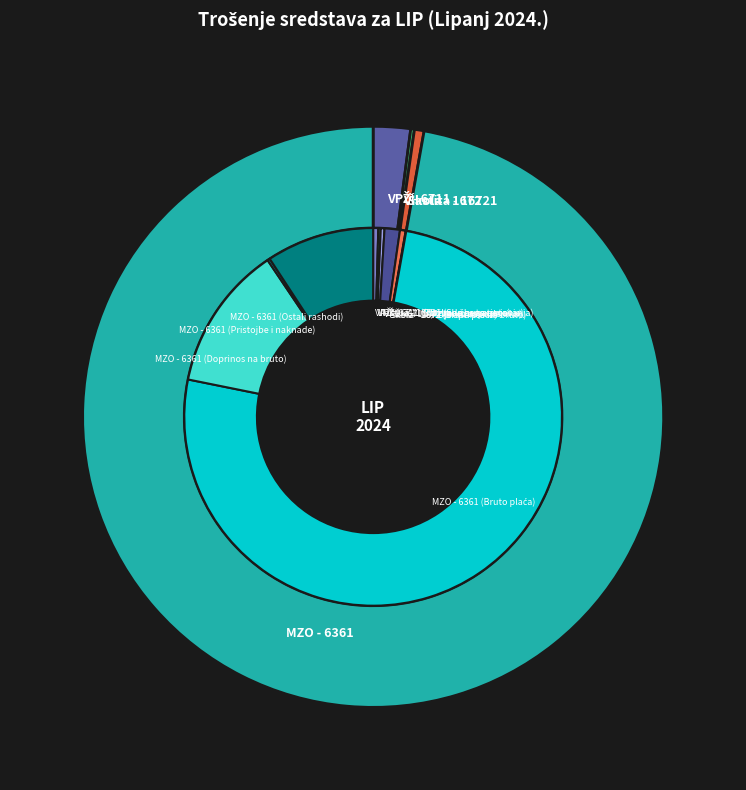

What is the ratio of the value at MZO - 6361 (Ostali rashodi) to the value at Vlastita - 16721 (Službena putovanja)?

44.6